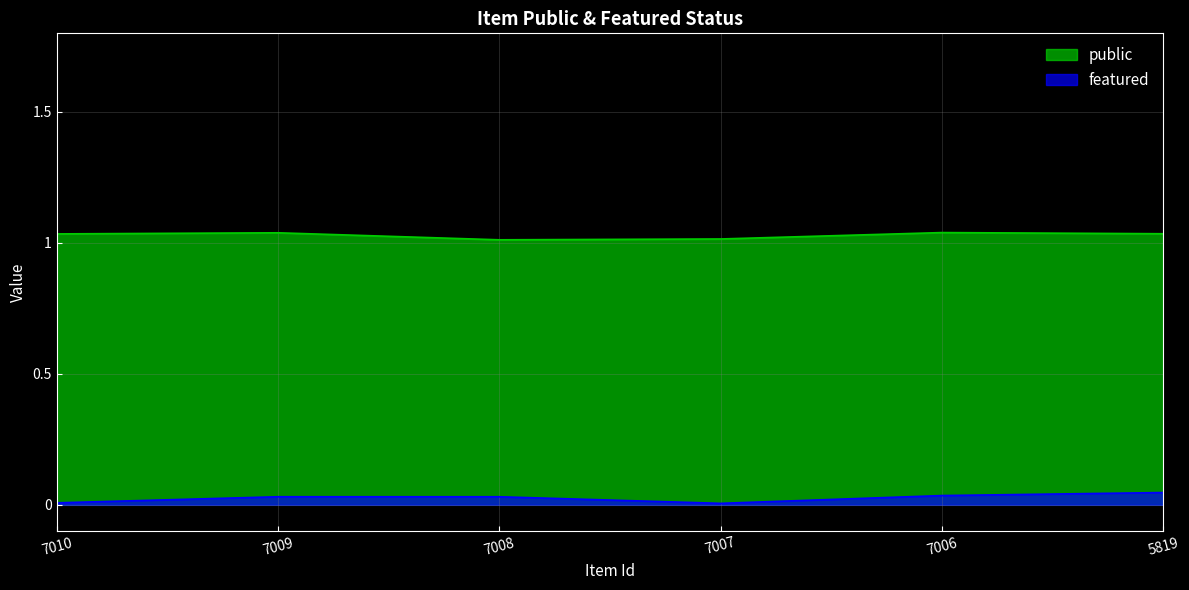

What is the value of the public point at the 6th from the left?

1